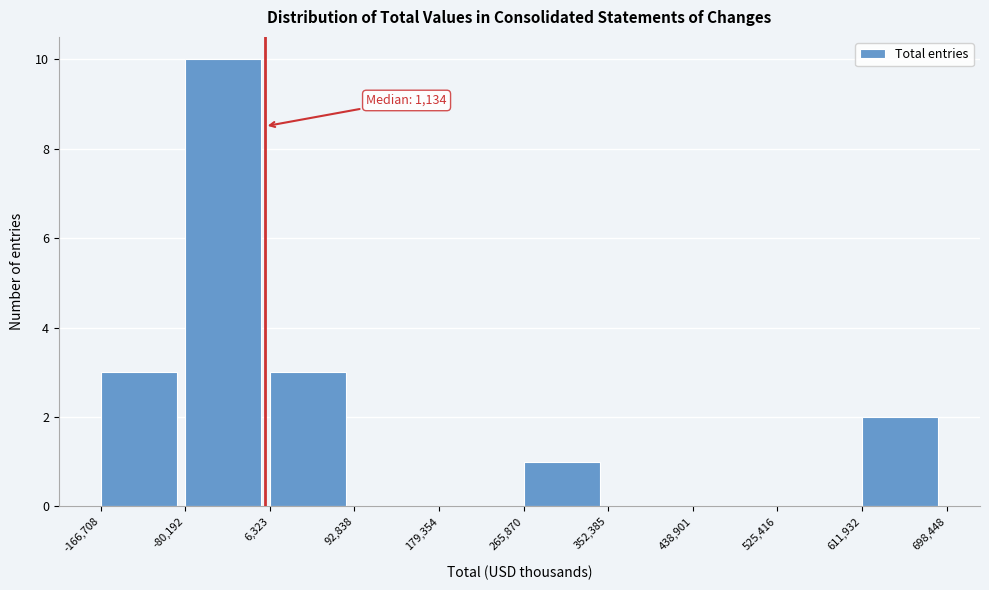

Over which range of the x-axis is the bar tallest?

-80,192 to 6,323